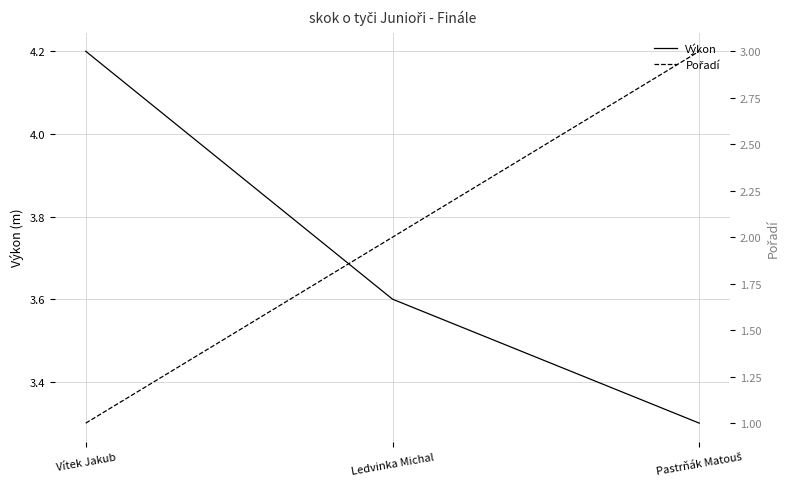

What is the difference between the maximum and minimum values in the Pořadí series?

2.0